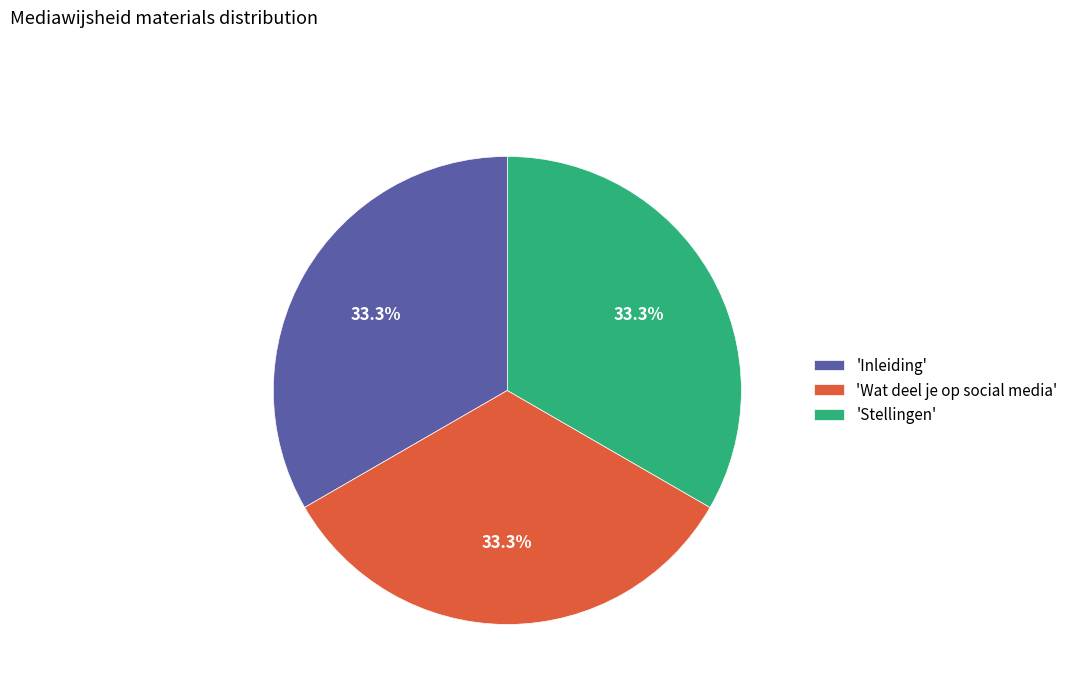

Is there any slice that represents more than half of the pie?

No